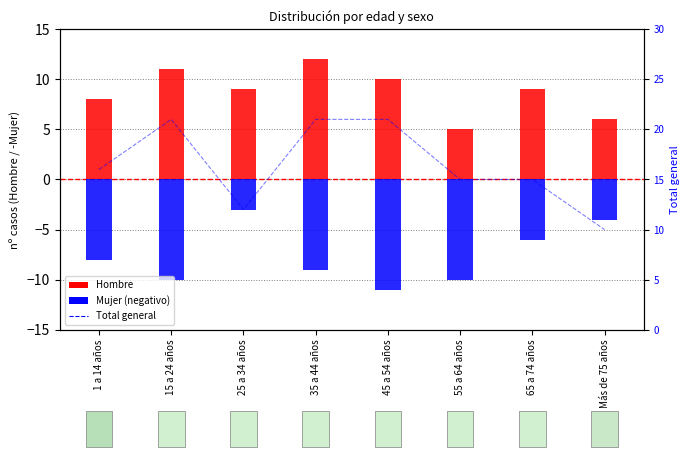

What is the difference between the Hombre values at 45 a 54 años and 65 a 74 años?

1